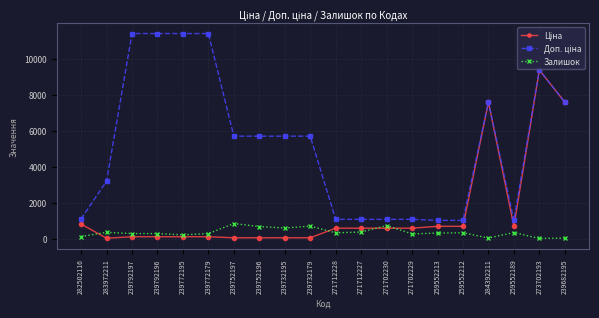

At how many categories does at least one series exceed 9548?

4